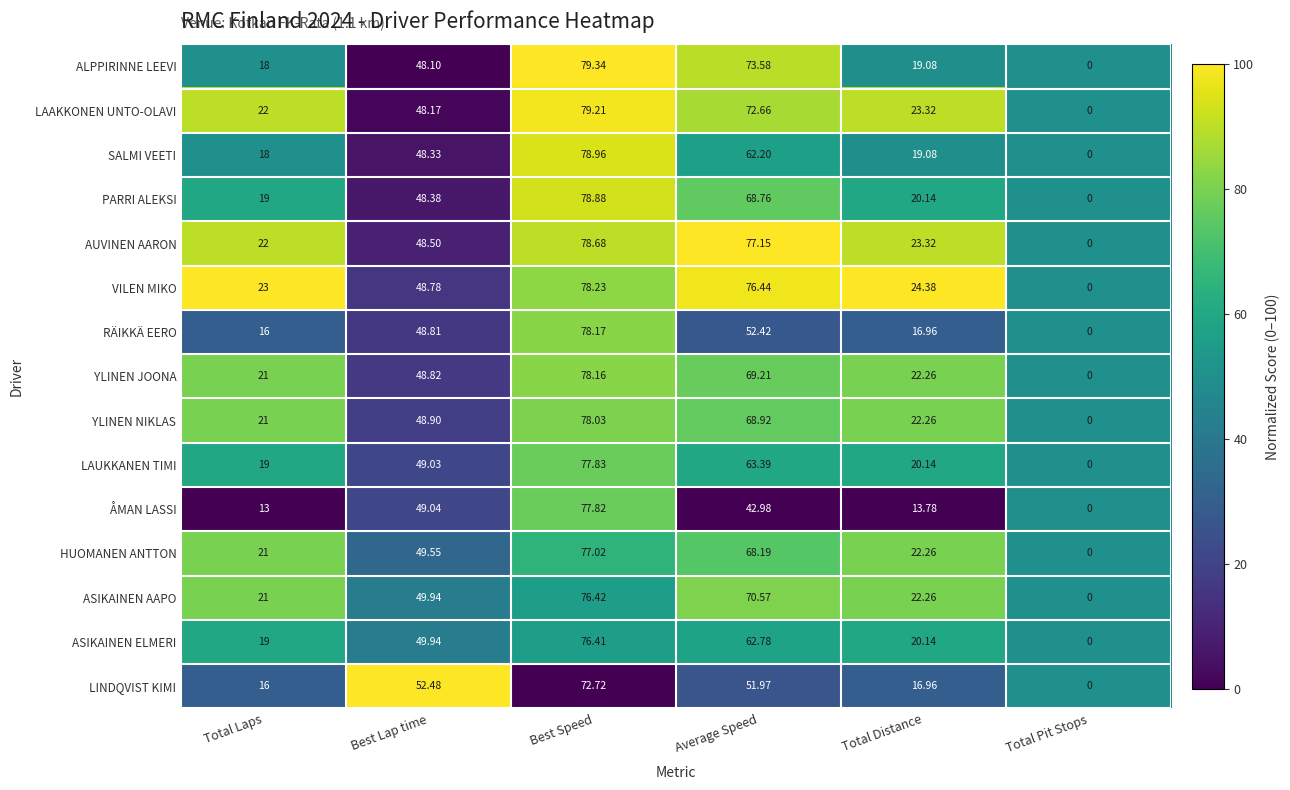

At which label does ASIKAINEN AAPO reach its minimum?

Total Pit Stops